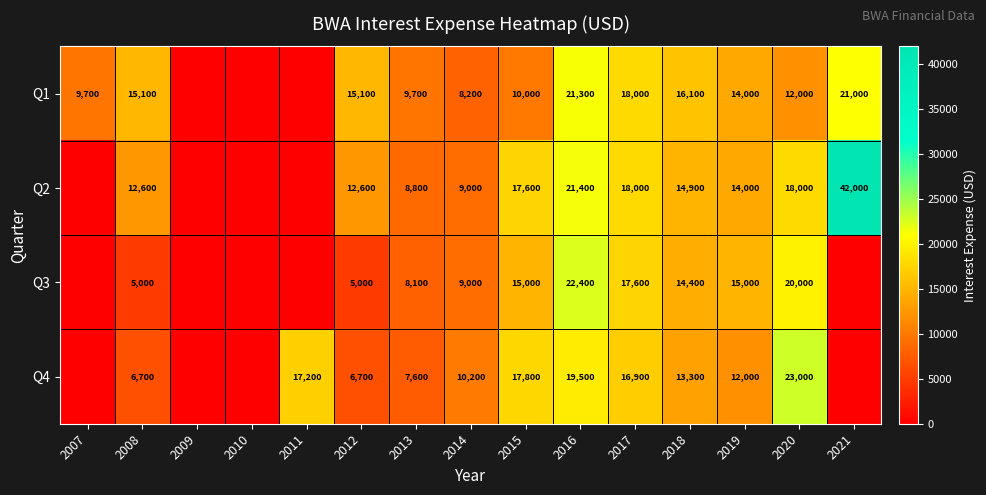

How many data points does each series have?

15